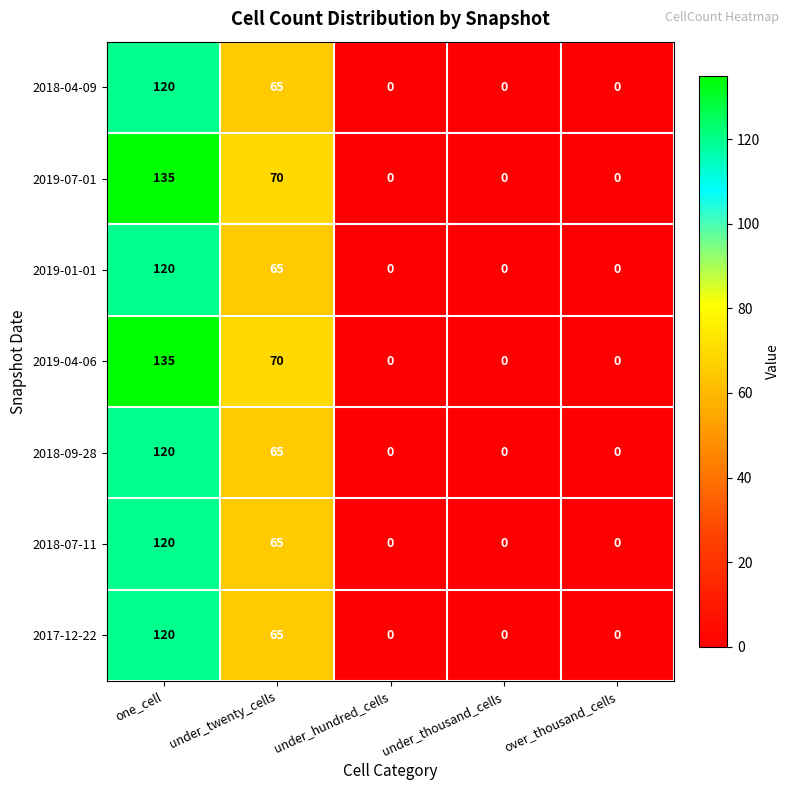

At which category does the chart reach its peak across all series?

one_cell